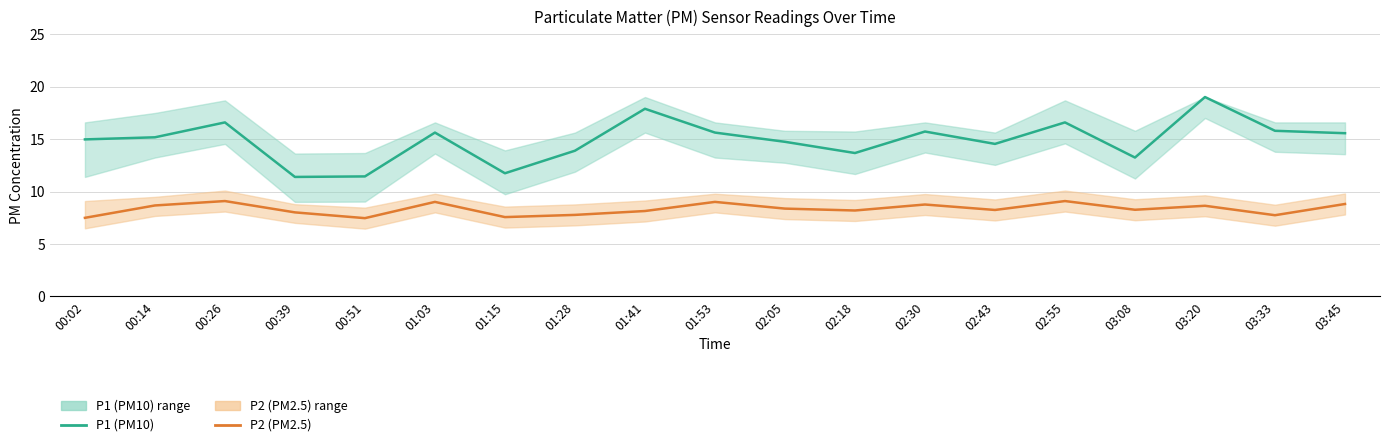

At which category does P2 (PM2.5) reach its first local peak?

00:26